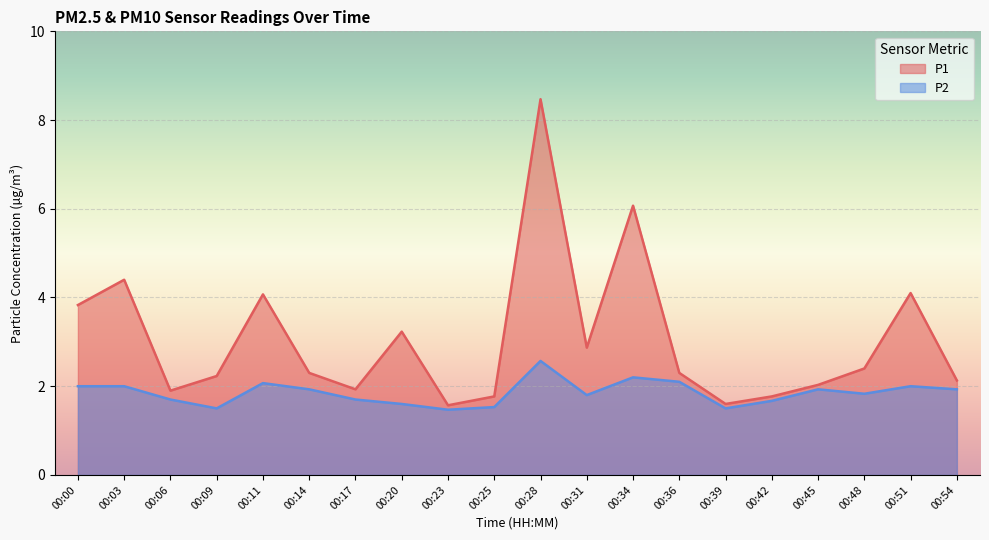

What is the spread (max minus min) of values at 00:23?

0.1